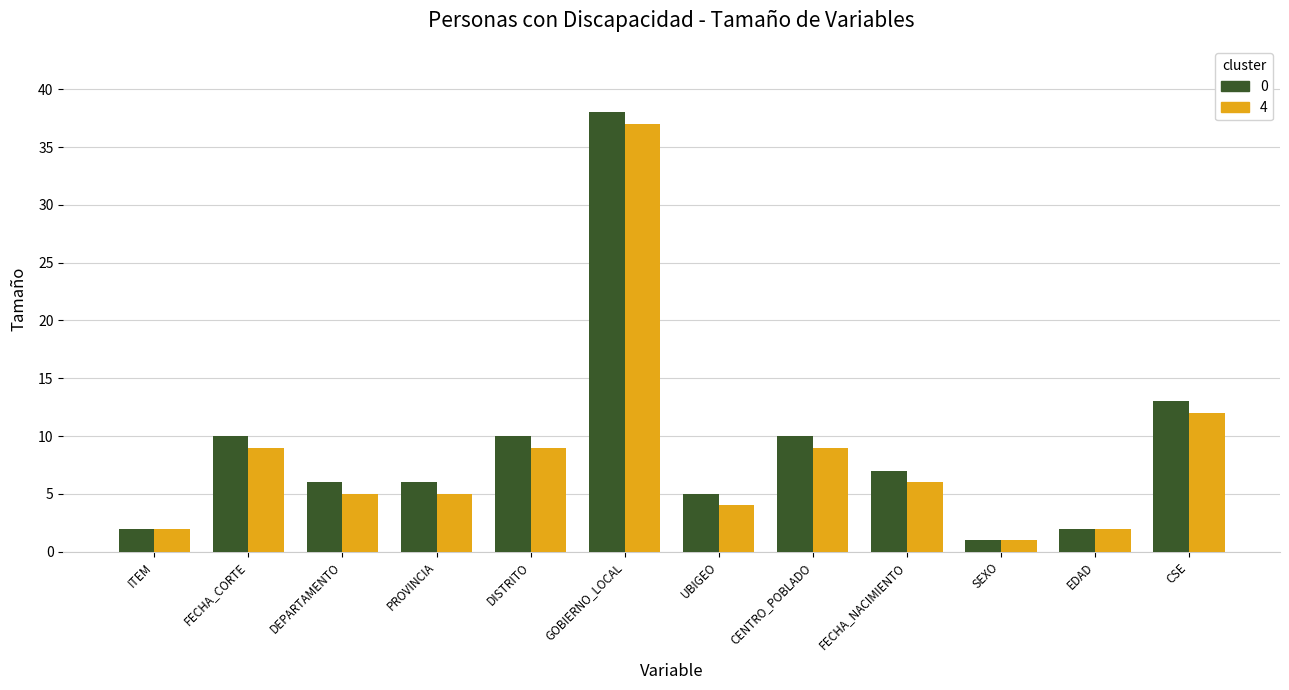

Which series has the largest range (max minus min)?

0